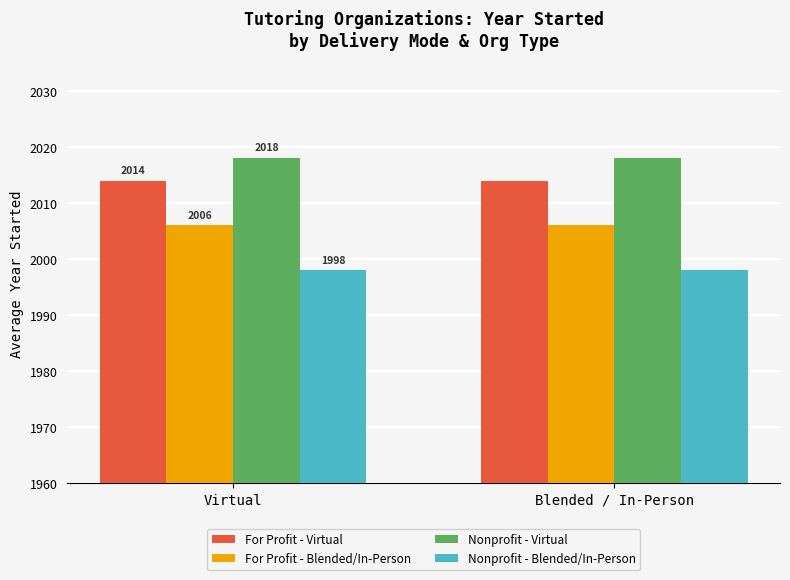

What is the minimum value for Nonprofit - Blended/In-Person?

1998